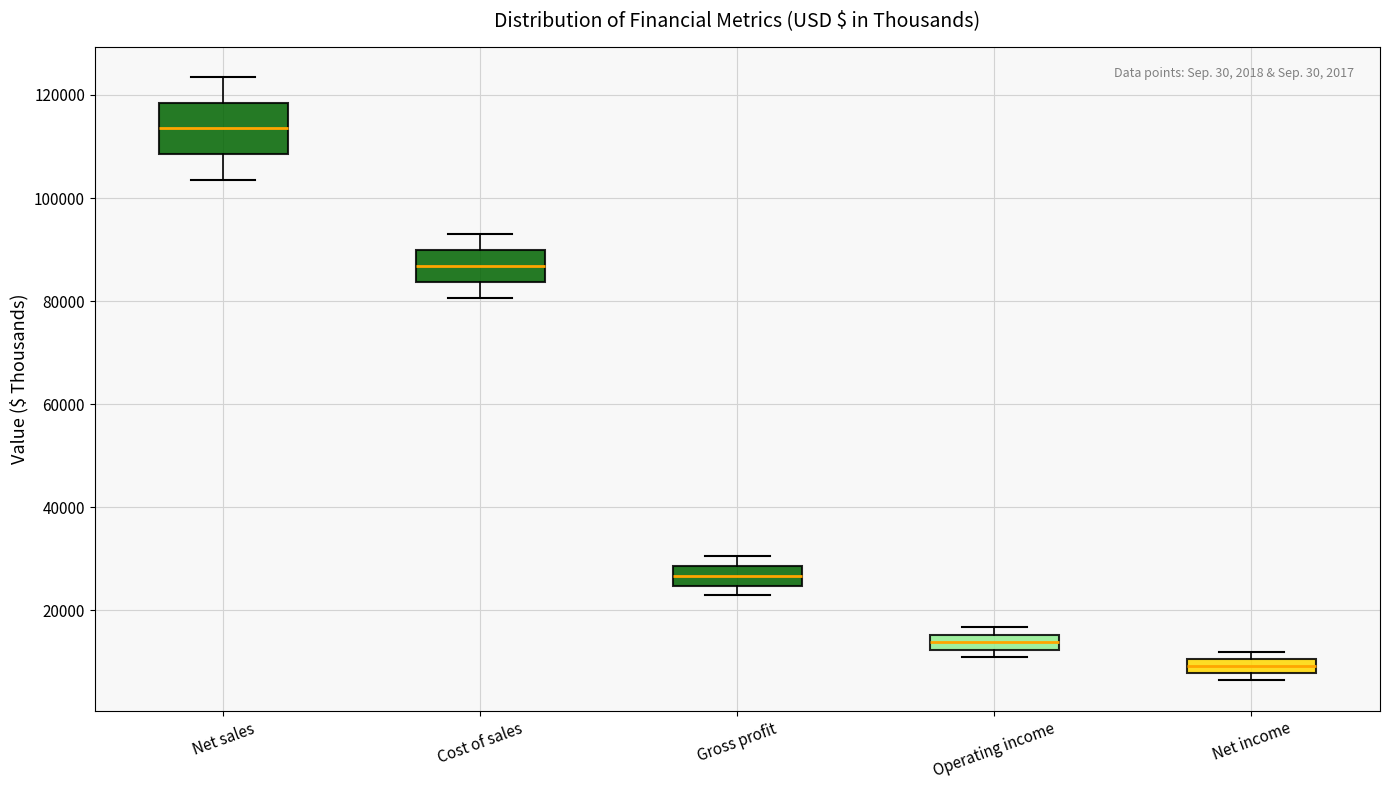

Which box has the lowest median line?

Net income